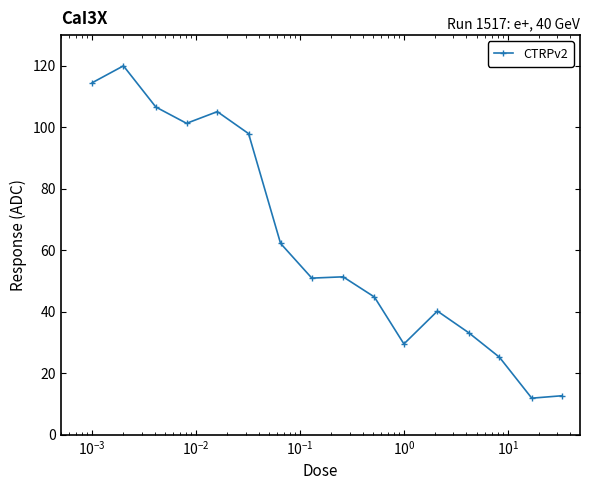

What is the smallest value displayed?

11.9